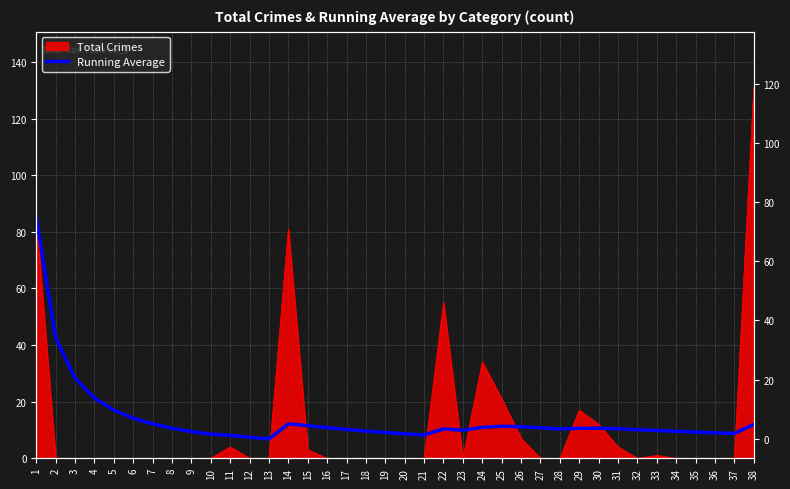

How many interior local valleys (lower than both neighbors) does the data have?

5